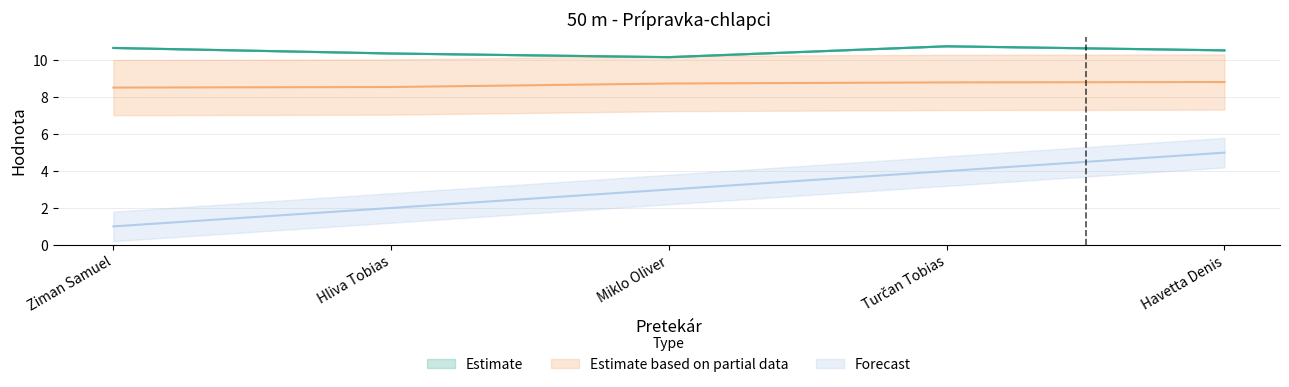

What is the lowest value of the Estimate series?

10.2